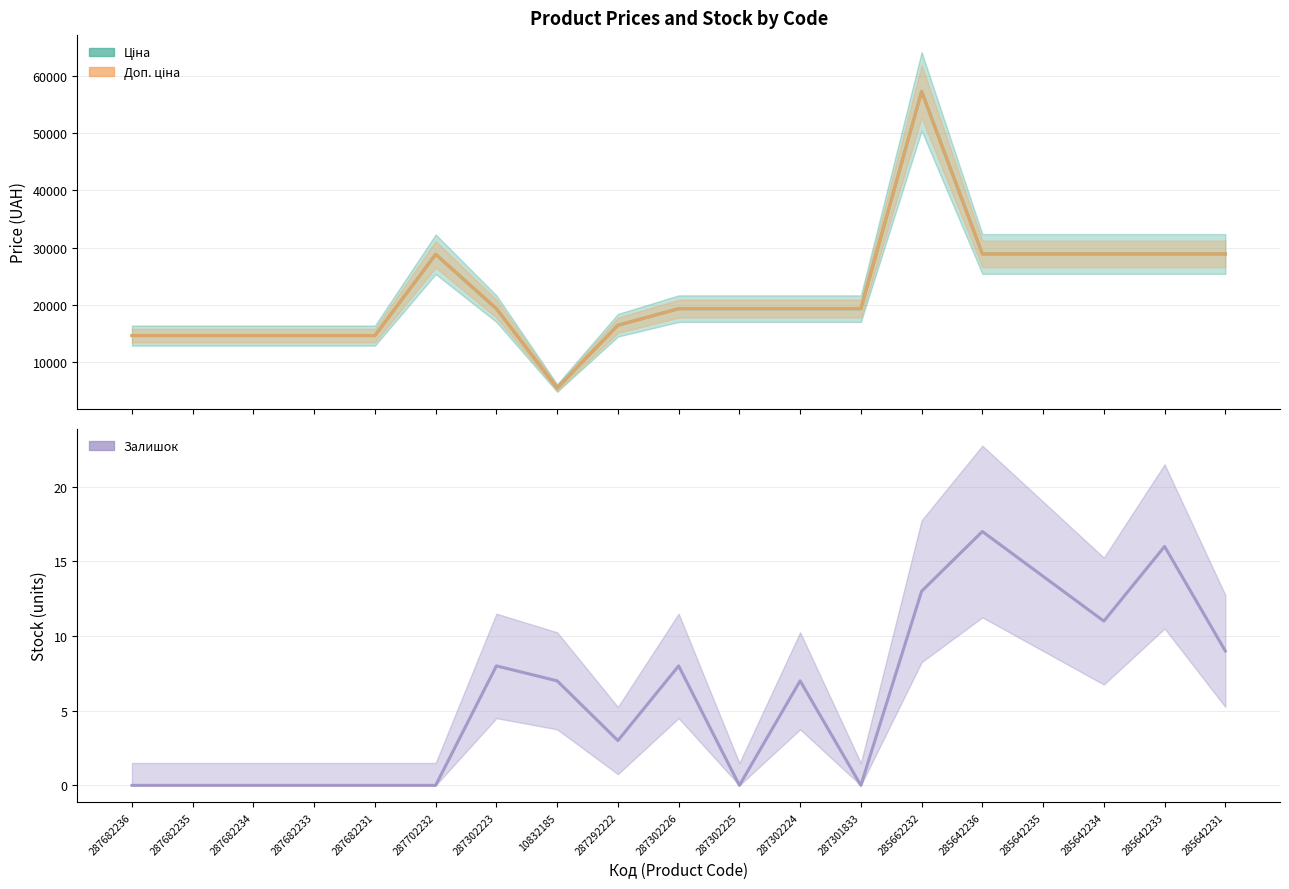

How many distinct data groups are displayed?

3